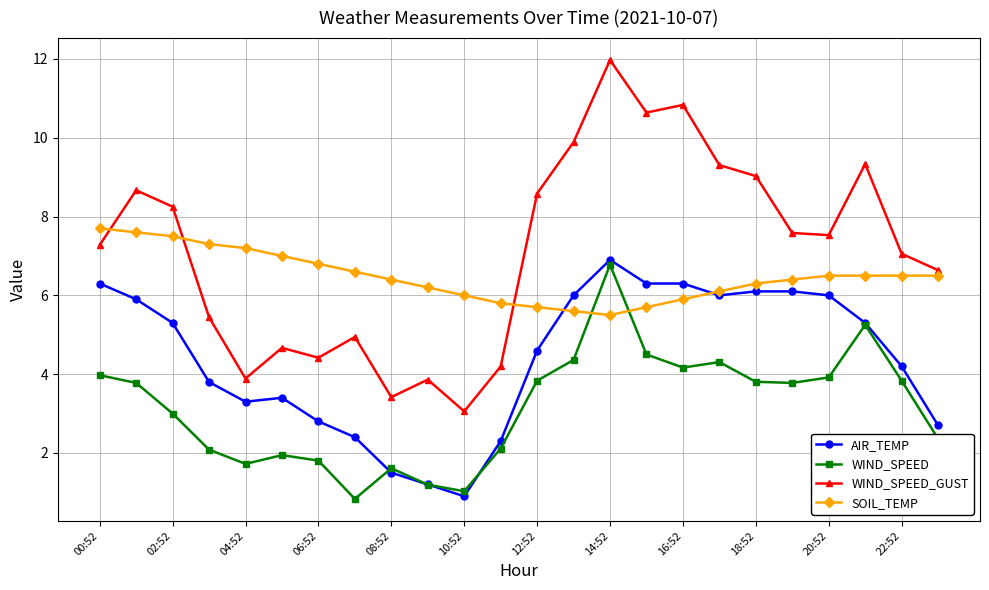

Which series has the largest total across all categories?

WIND_SPEED_GUST